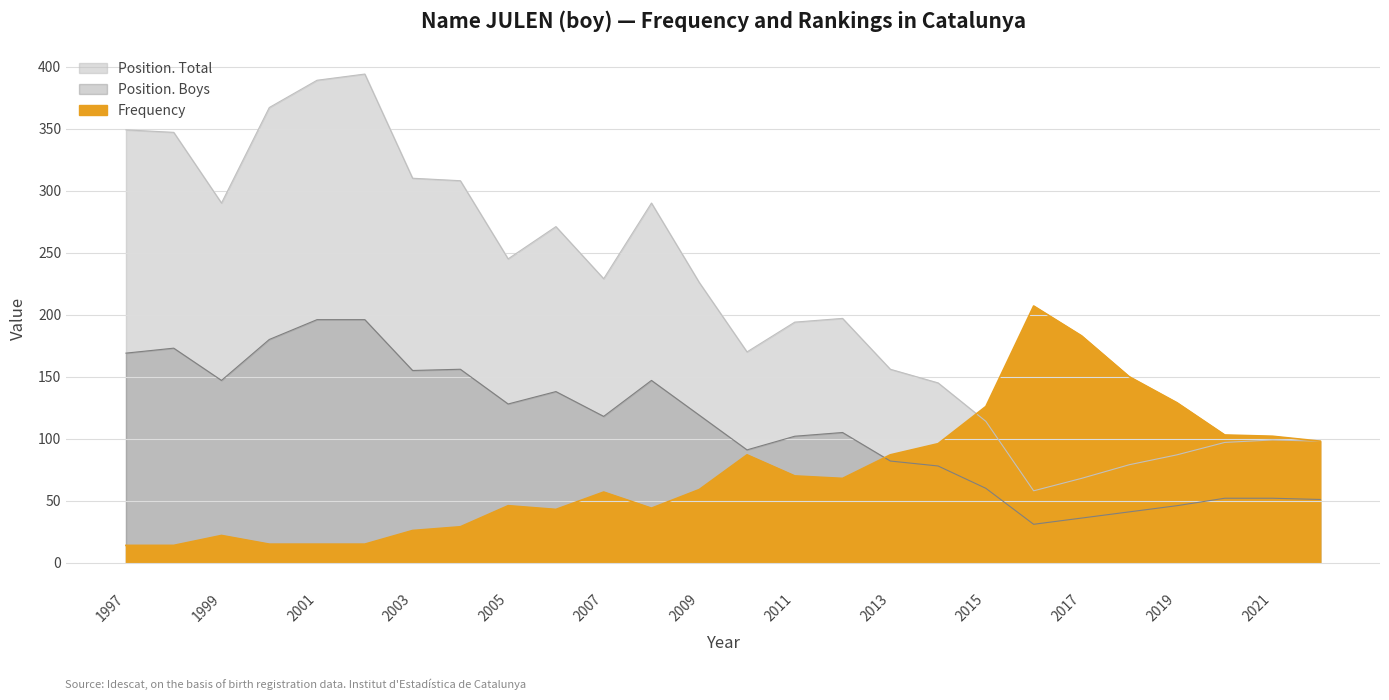

What is the maximum value shown in the chart?

394